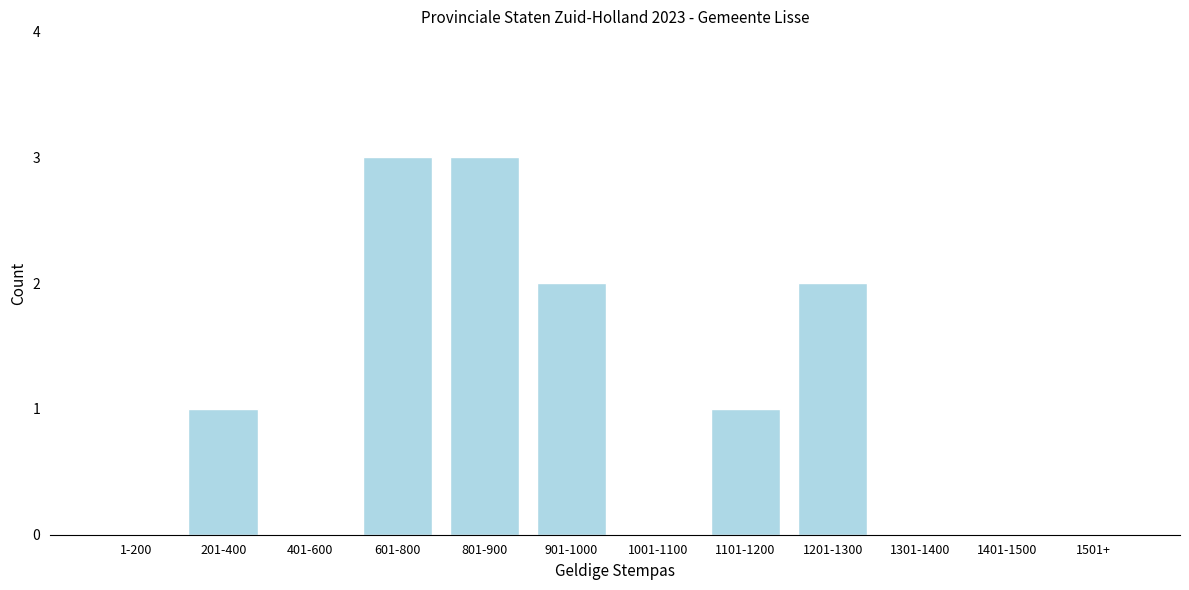

Reading left to right, list all the values displayed in this chart.

1-200=0	201-400=1	401-600=0	601-800=3	801-900=3	901-1000=2	1001-1100=0	1101-1200=1	1201-1300=2	1301-1400=0	1401-1500=0	1501+=0